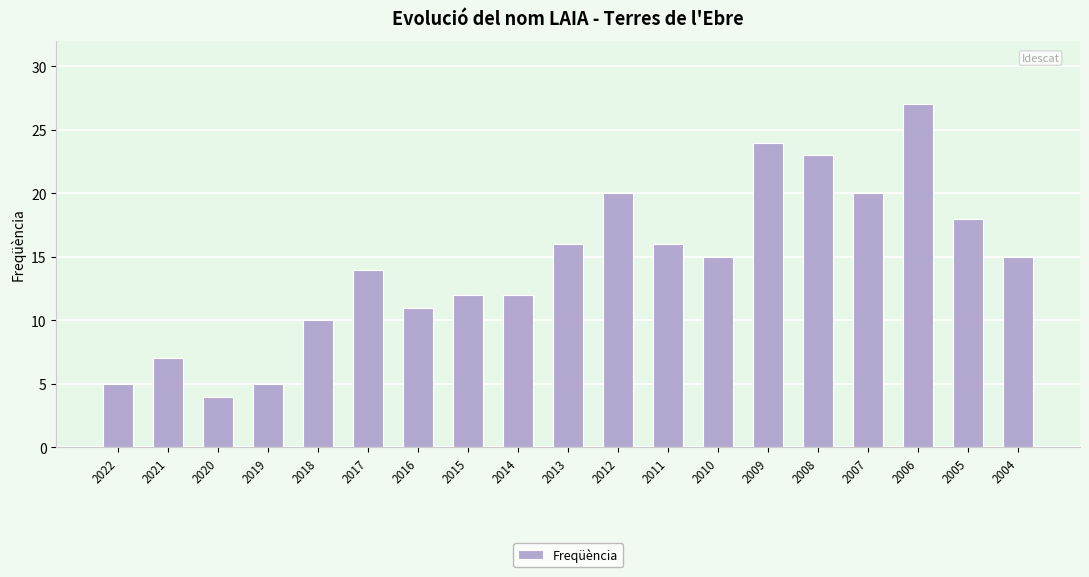

Which label corresponds to the smallest value in the chart?

2020